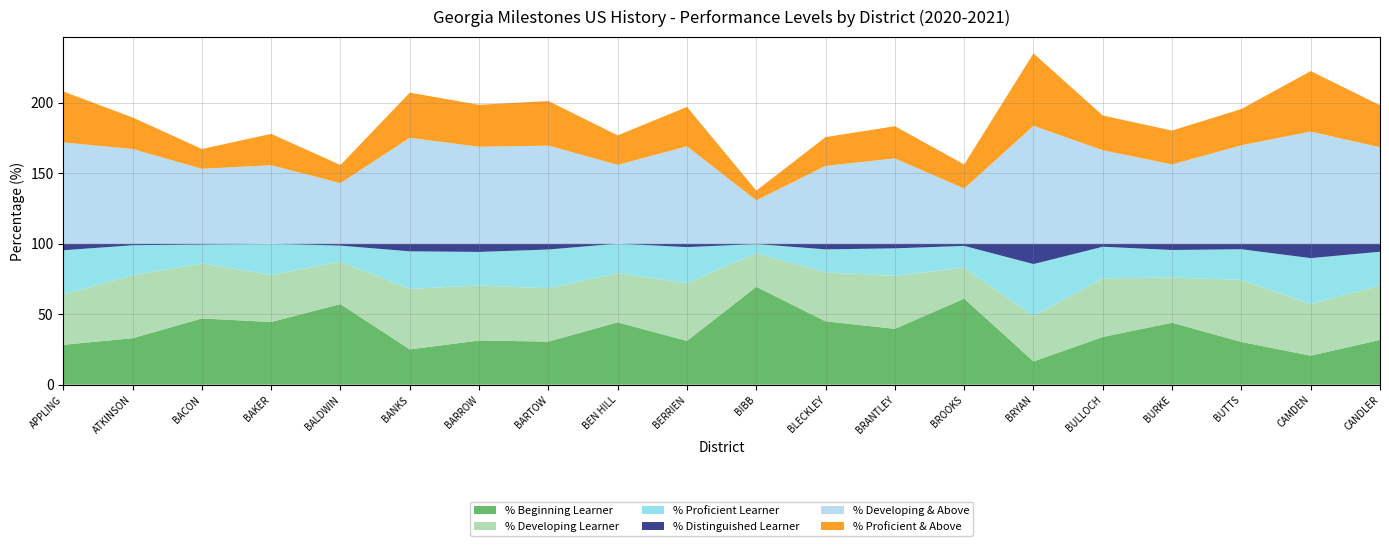

Reading left to right, transcribe all the data shown in this chart.

% Beginning Learner: APPLING=28.3	ATKINSON=32.9	BACON=47.0	BAKER=44.4	BALDWIN=57.1	BANKS=25.0	BARROW=31.3	BARTOW=30.5	BEN HILL=44.2	BERRIEN=31.1	BIBB=69.4	BLECKLEY=44.9	BRANTLEY=39.6	BROOKS=61.0	BRYAN=16.5	BULLOCH=33.8	BURKE=43.9	BUTTS=30.3	CAMDEN=20.6	CANDLER=31.7
% Developing Learner: APPLING=35.6	ATKINSON=44.7	BACON=39.0	BAKER=33.3	BALDWIN=30.0	BANKS=43.0	BARROW=39.0	BARTOW=37.8	BEN HILL=34.9	BERRIEN=41.0	BIBB=23.7	BLECKLEY=34.7	BRANTLEY=37.6	BROOKS=22.0	BRYAN=32.1	BULLOCH=41.5	BURKE=32.1	BUTTS=44.0	CAMDEN=36.6	CANDLER=38.5
% Proficient Learner: APPLING=31.4	ATKINSON=21.2	BACON=13.4	BAKER=22.2	BALDWIN=11.4	BANKS=26.6	BARROW=23.8	BARTOW=27.4	BEN HILL=20.9	BERRIEN=25.5	BIBB=6.6	BLECKLEY=16.3	BRANTLEY=19.5	BROOKS=15.4	BRYAN=36.9	BULLOCH=22.4	BURKE=19.5	BUTTS=21.7	CAMDEN=32.6	CANDLER=24.0
% Distinguished Learner: APPLING=4.7	ATKINSON=1.2	BACON=0.6	BAKER=0.0	BALDWIN=1.4	BANKS=5.5	BARROW=5.9	BARTOW=4.2	BEN HILL=0.0	BERRIEN=2.5	BIBB=0.3	BLECKLEY=4.1	BRANTLEY=3.4	BROOKS=1.6	BRYAN=14.5	BULLOCH=2.2	BURKE=4.5	BUTTS=4.0	CAMDEN=10.3	CANDLER=5.8
% Developing & Above: APPLING=71.7	ATKINSON=67.1	BACON=53.0	BAKER=55.6	BALDWIN=42.9	BANKS=75.0	BARROW=68.7	BARTOW=69.5	BEN HILL=55.8	BERRIEN=68.9	BIBB=30.6	BLECKLEY=55.1	BRANTLEY=60.4	BROOKS=39.0	BRYAN=83.5	BULLOCH=66.2	BURKE=56.1	BUTTS=69.7	CAMDEN=79.4	CANDLER=68.3
% Proficient & Above: APPLING=36.1	ATKINSON=22.4	BACON=14.0	BAKER=22.2	BALDWIN=12.9	BANKS=32.0	BARROW=29.7	BARTOW=31.6	BEN HILL=20.9	BERRIEN=28.0	BIBB=6.9	BLECKLEY=20.4	BRANTLEY=22.8	BROOKS=17.1	BRYAN=51.4	BULLOCH=24.6	BURKE=24.0	BUTTS=25.7	CAMDEN=42.9	CANDLER=29.8